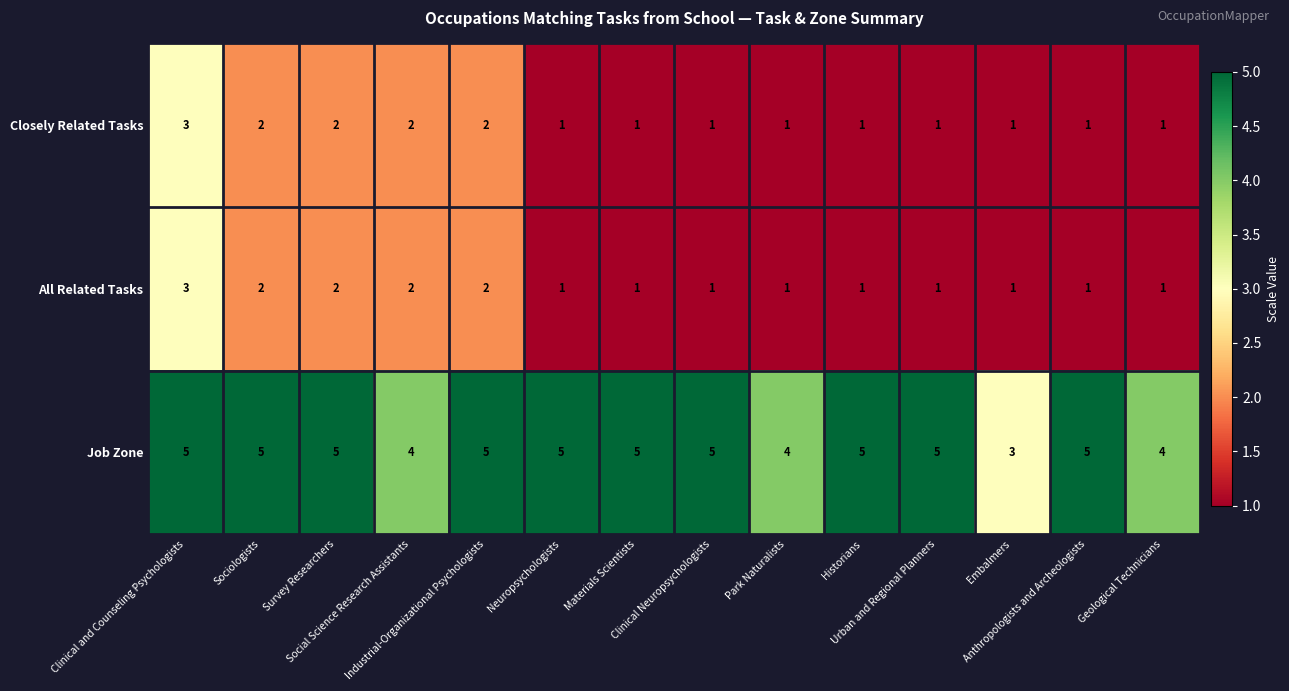

What is the maximum value shown in the chart?

5